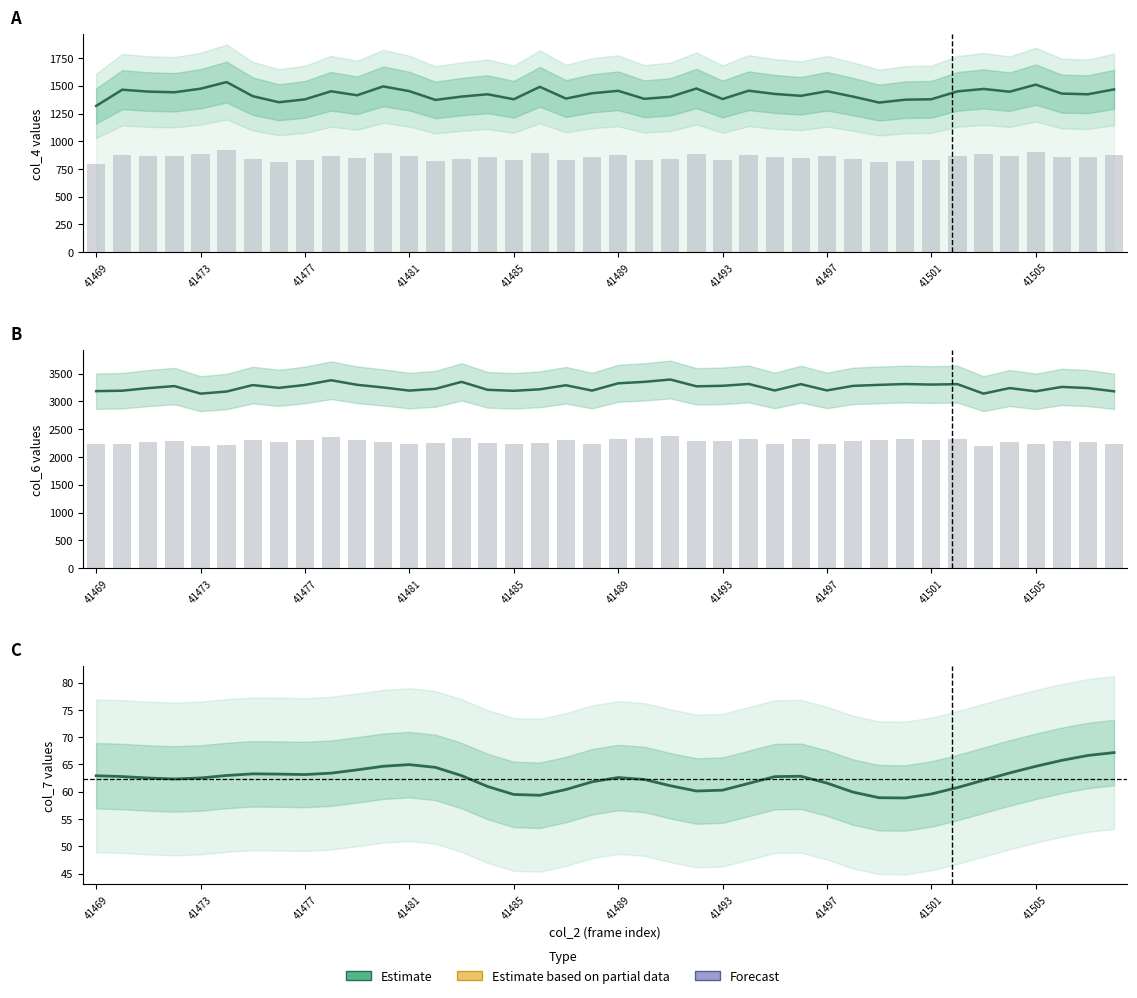

What is the lowest value of the col_7 series?

58.9